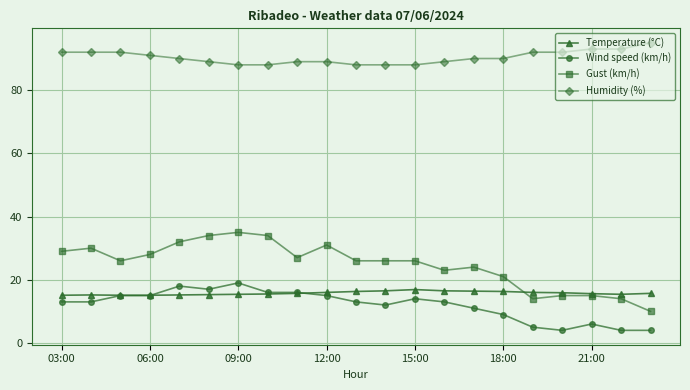

What is the value of the Temperature (°C) point at the 4th from the left?

15.1